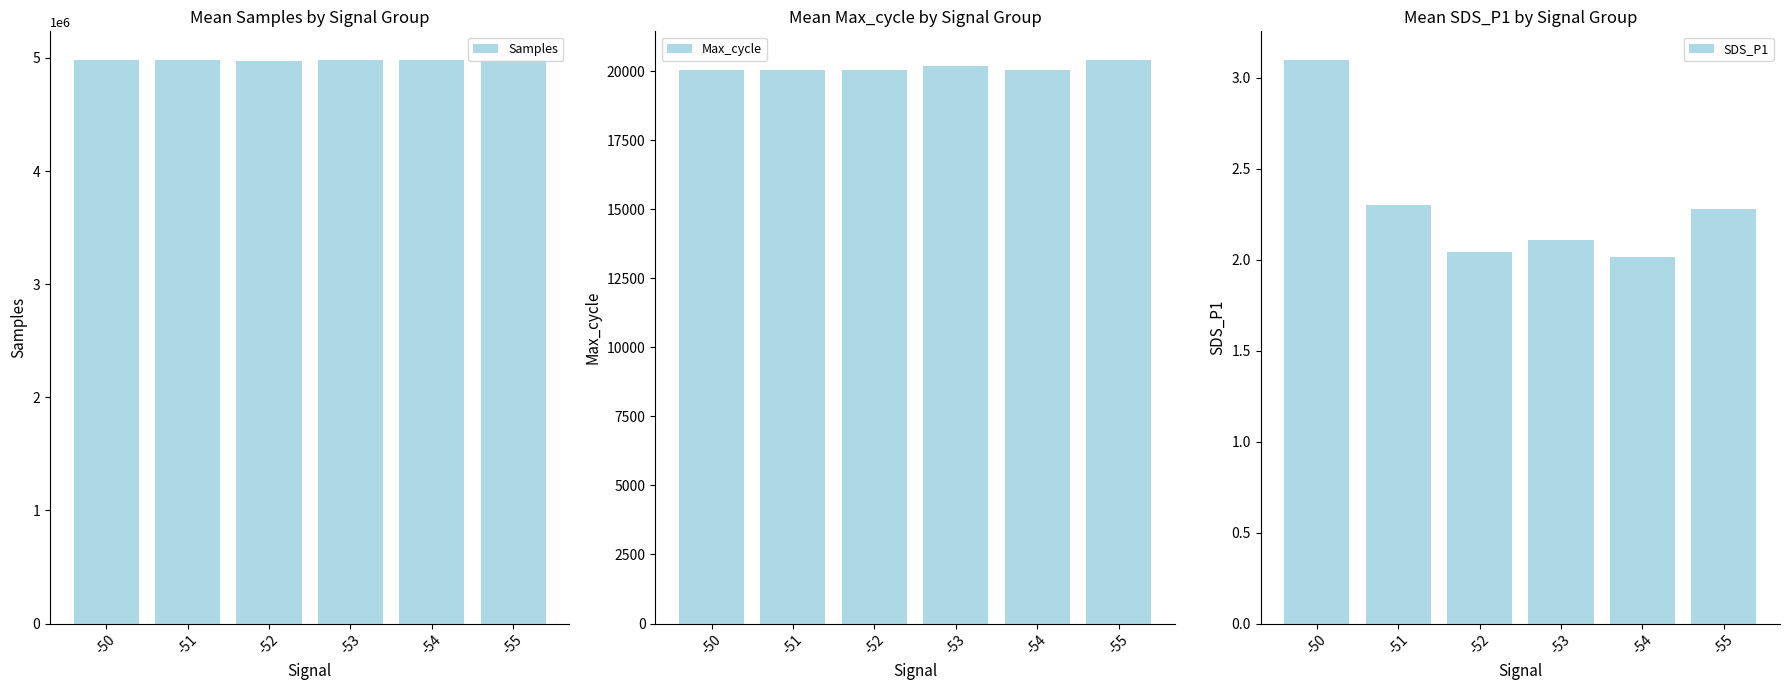

Reading left to right, what are all the values shown in this chart?

Samples: -50=4984566.0	-51=4985586.0	-52=4973128.0	-53=4980243.3	-54=4983456.0	-55=4983957.0
Max_cycle: -50=20030.0	-51=20034.0	-52=20044.0	-53=20183.8	-54=20040.0	-55=20416.0
SDS_P1: -50=3.1	-51=2.3	-52=2.0	-53=2.1	-54=2.0	-55=2.3